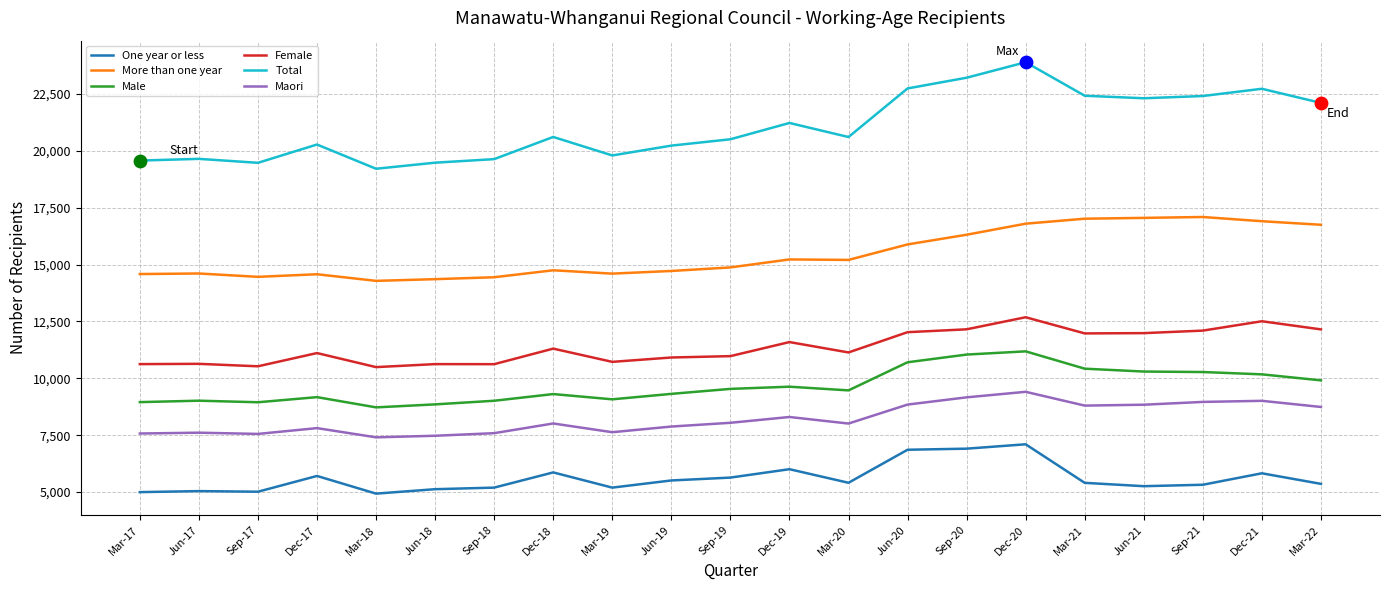

What is the spread (max minus min) of values at Sep-20?

16308